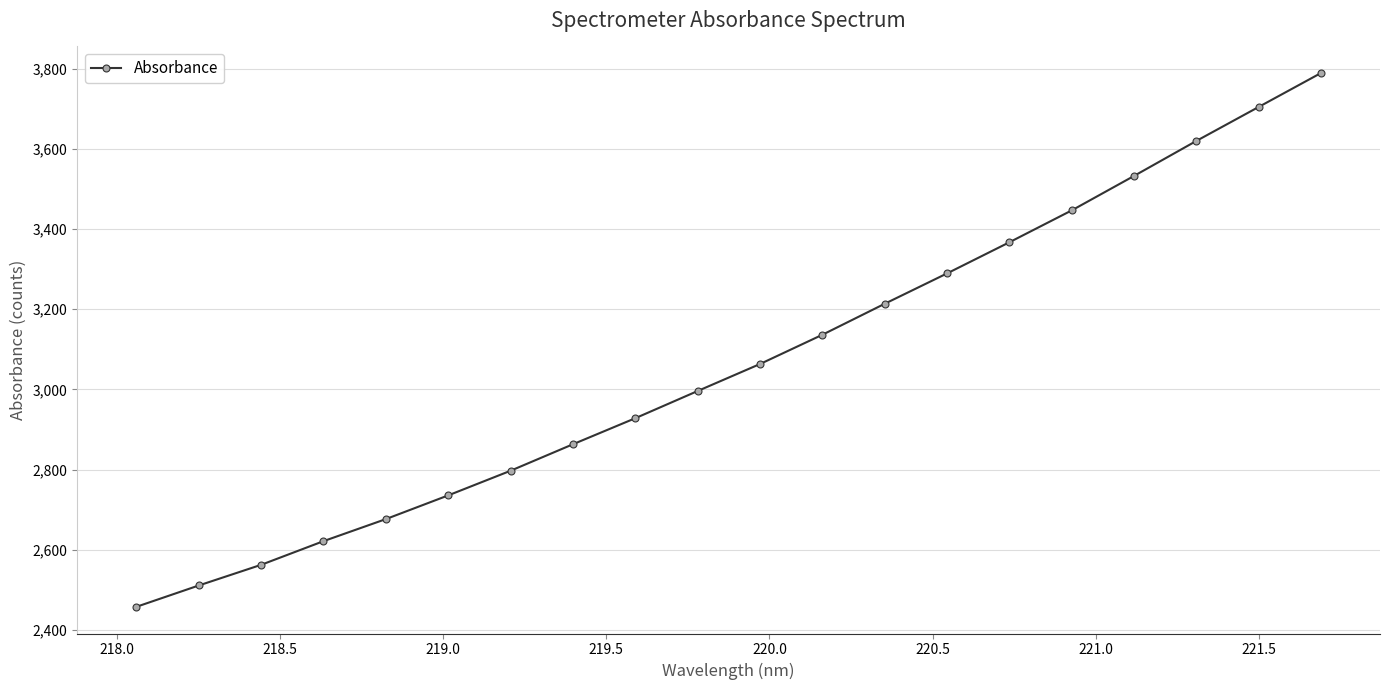

True or false: there are more than 1 points higher than both neighbors.

False